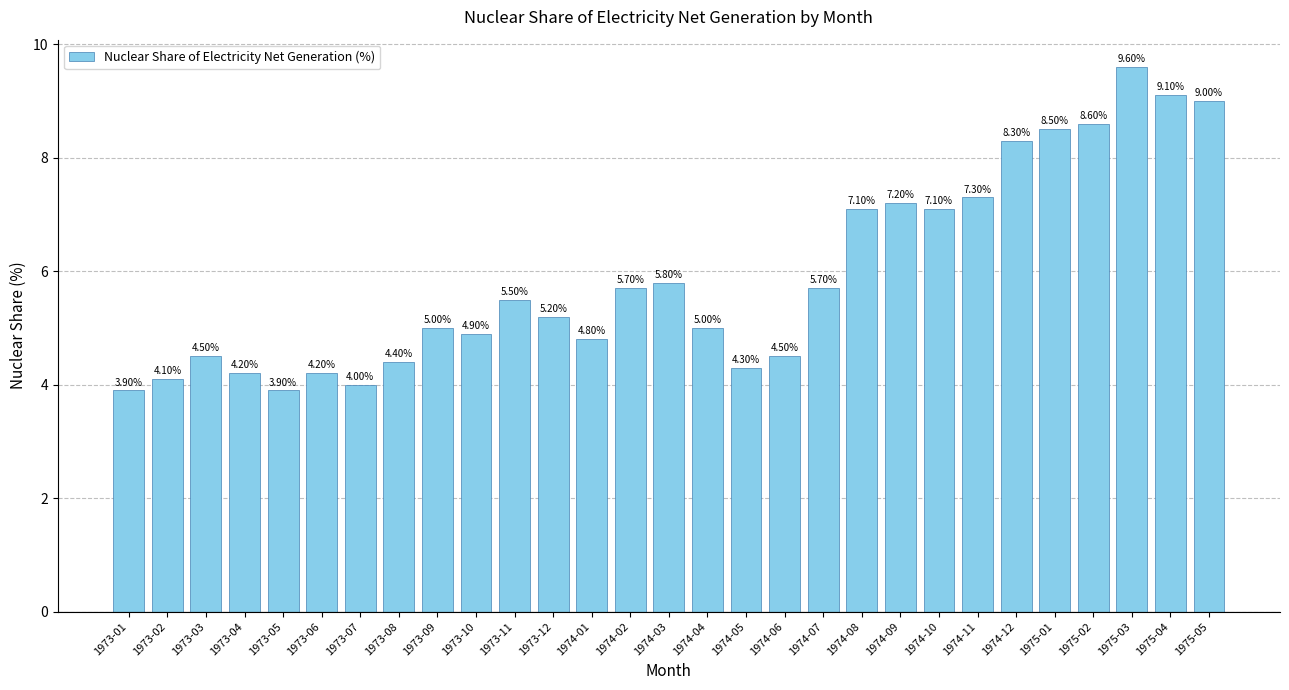

Reading left to right, list all the values displayed in this chart.

1973-01=3.9	1973-02=4.1	1973-03=4.5	1973-04=4.2	1973-05=3.9	1973-06=4.2	1973-07=4.0	1973-08=4.4	1973-09=5.0	1973-10=4.9	1973-11=5.5	1973-12=5.2	1974-01=4.8	1974-02=5.7	1974-03=5.8	1974-04=5.0	1974-05=4.3	1974-06=4.5	1974-07=5.7	1974-08=7.1	1974-09=7.2	1974-10=7.1	1974-11=7.3	1974-12=8.3	1975-01=8.5	1975-02=8.6	1975-03=9.6	1975-04=9.1	1975-05=9.0